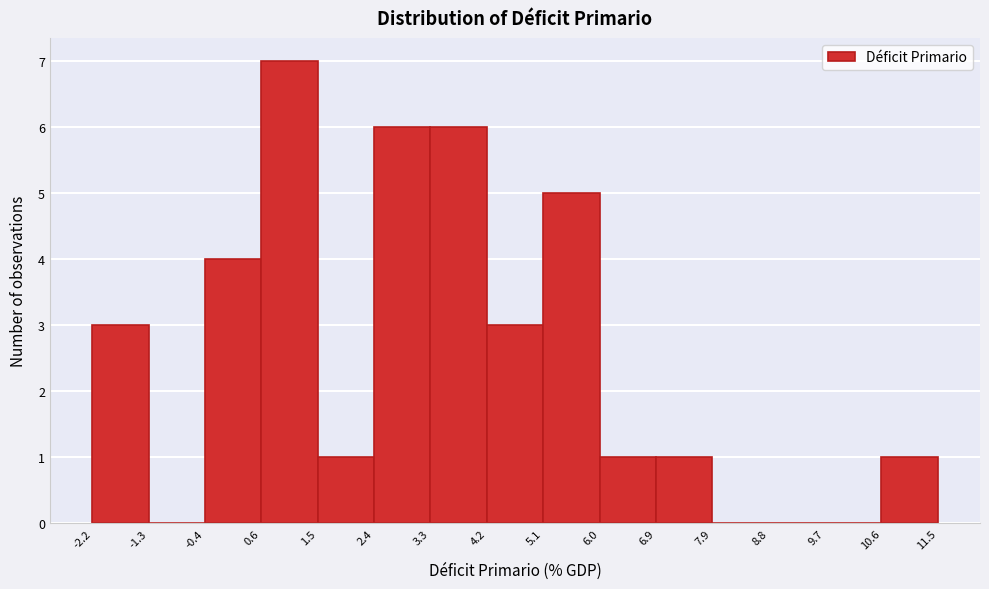

Reading left to right, list every bar in this chart as the range it spans on the x-axis followed by its height. The values are not printed on the chart, so give them approximately, as read against the axis.

-2.2 to -1.3: 3
-1.3 to -0.4: 0
-0.4 to 0.6: 4
0.6 to 1.5: 7
1.5 to 2.4: 1
2.4 to 3.3: 6
3.3 to 4.2: 6
4.2 to 5.1: 3
5.1 to 6.0: 5
6.0 to 6.9: 1
6.9 to 7.9: 1
7.9 to 8.8: 0
8.8 to 9.7: 0
9.7 to 10.6: 0
10.6 to 11.5: 1